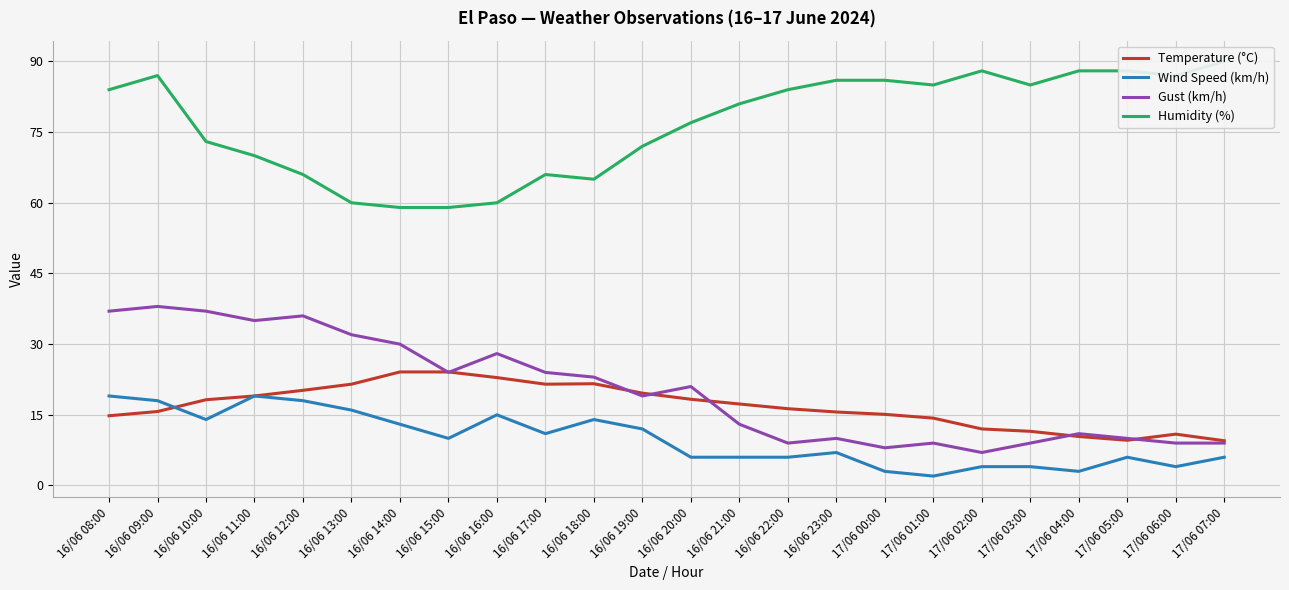

Which series changed the most between 16/06 19:00 and 16/06 20:00?

Wind Speed (km/h)